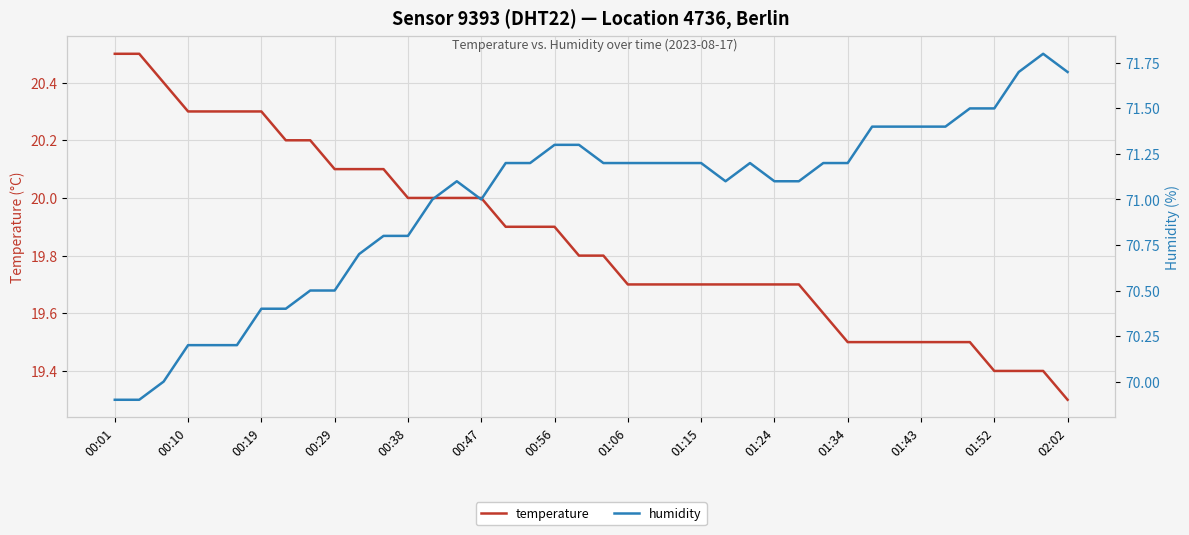

The humidity series shows 26.3 at 31. True or false?

False